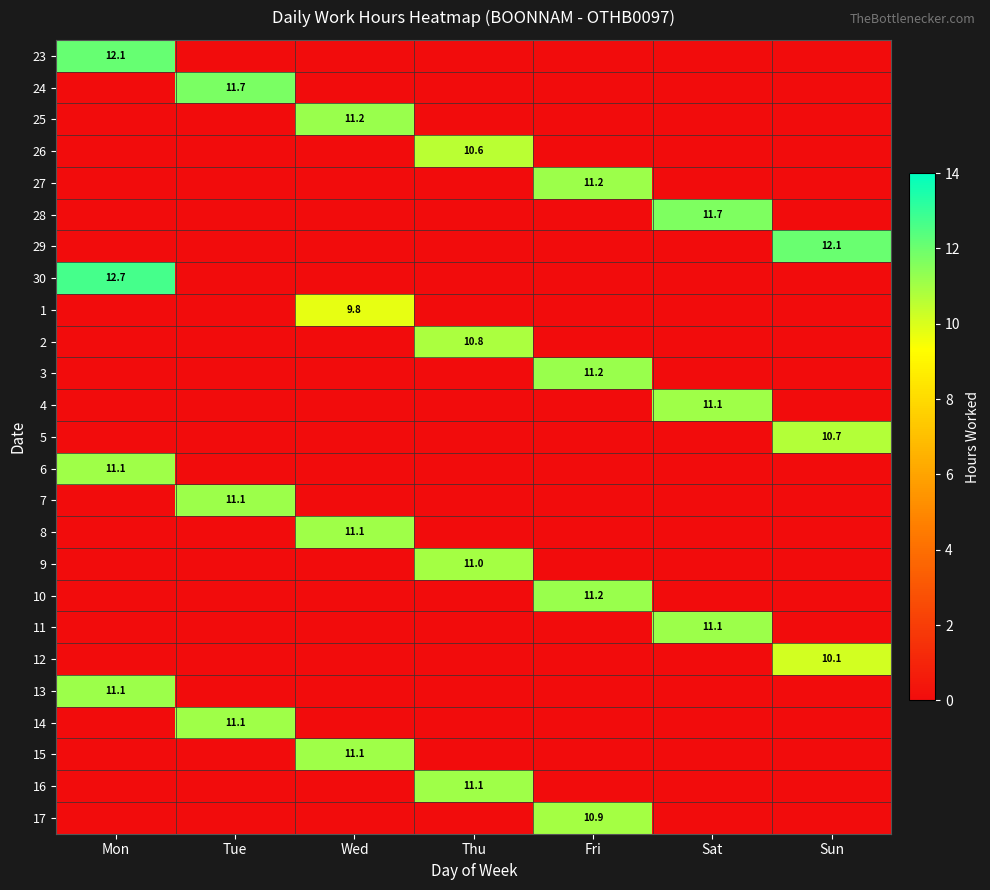

True or false: 16 has a value of 0.0 at Tue.

True